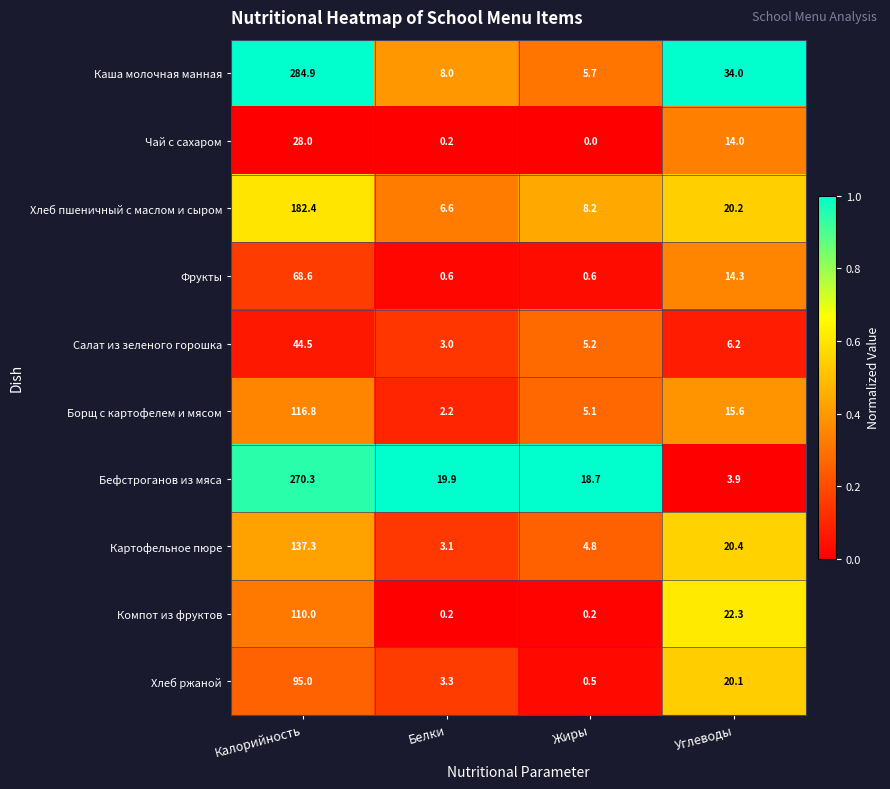

Is it true that Хлеб ржаной equals 20.1 at Углеводы?

True